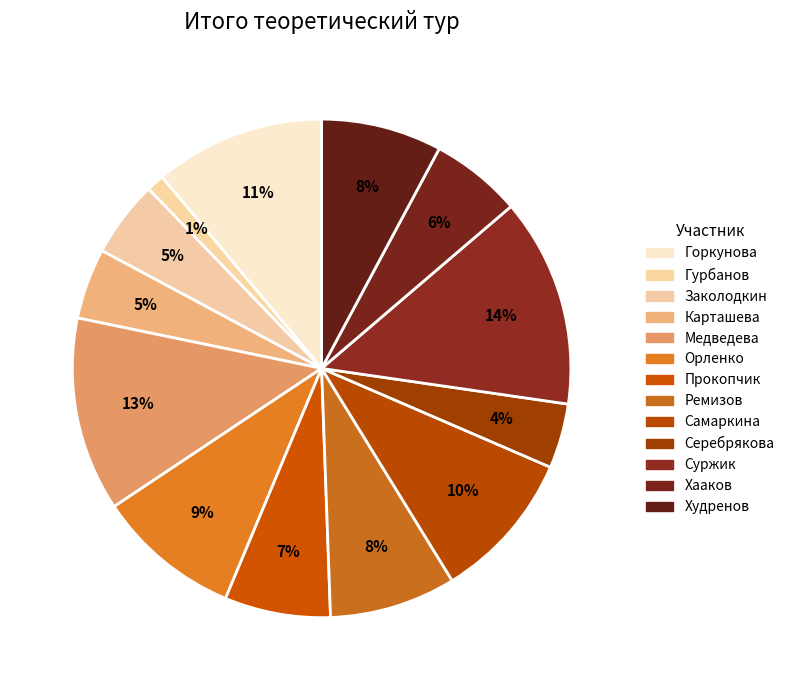

What is the total percentage of Горкунова and Самаркина?

20.8%